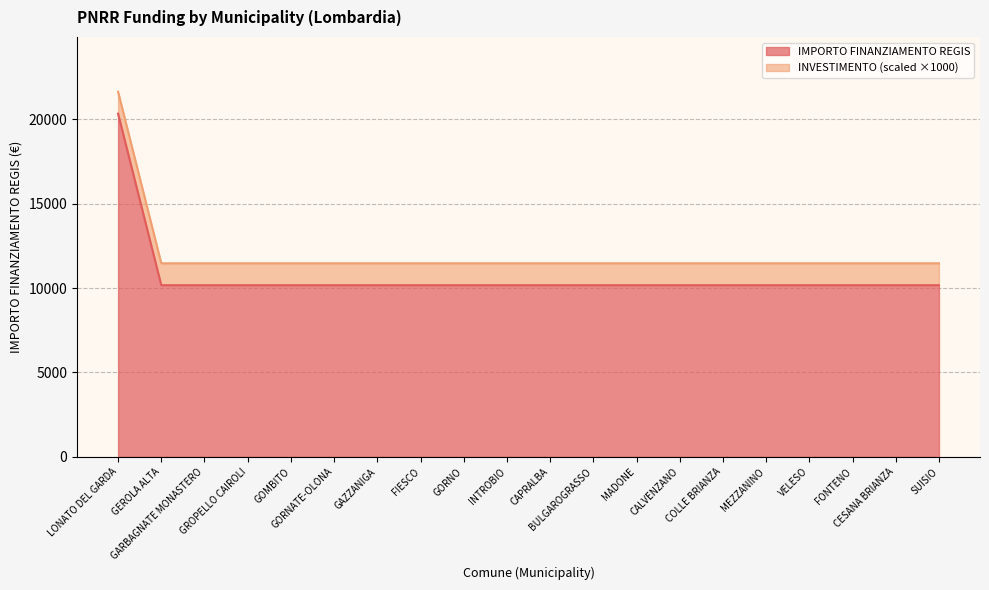

Reading right to left, list all the values displayed in this chart.

SUISIO=10172	CESANA BRIANZA=10172	FONTENO=10172	VELESO=10172	MEZZANINO=10172	COLLE BRIANZA=10172	CALVENZANO=10172	MADONE=10172	BULGAROGRASSO=10172	CAPRALBA=10172	INTROBIO=10172	GORNO=10172	FIESCO=10172	GAZZANIGA=10172	GORNATE-OLONA=10172	GOMBITO=10172	GROPELLO CAIROLI=10172	GARBAGNATE MONASTERO=10172	GEROLA ALTA=10172	LONATO DEL GARDA=20344